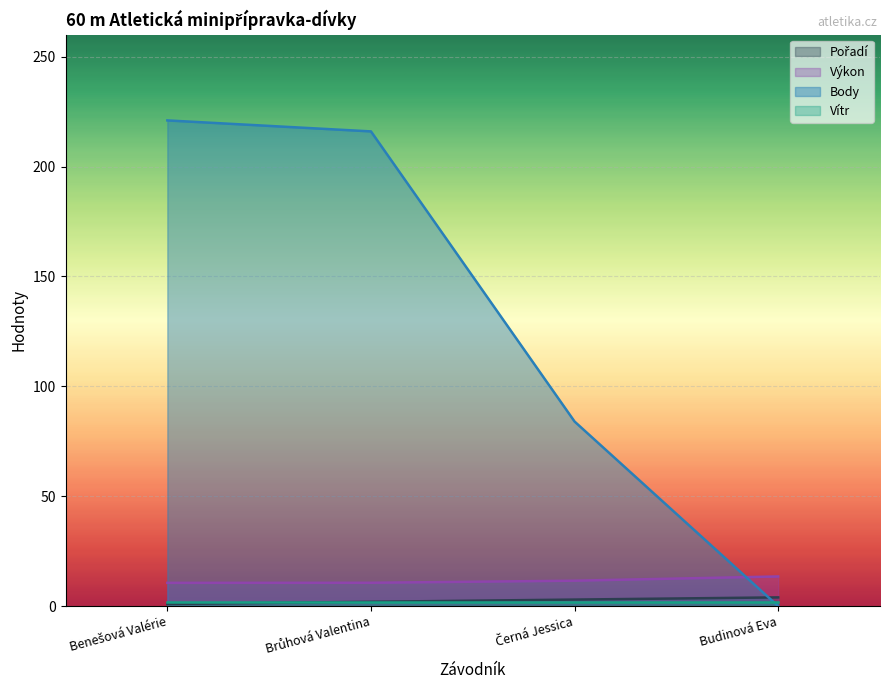

Which series has the largest range (max minus min)?

Body